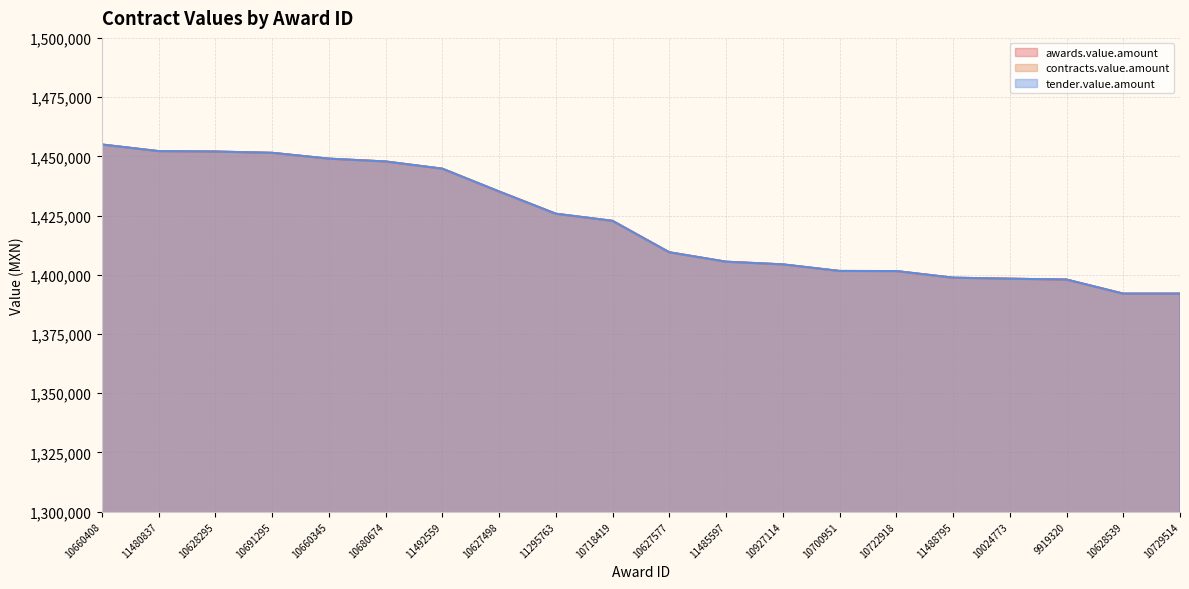

Reading left to right, transcribe all the data shown in this chart.

awards.value.amount: 10660408=1454976.0	11480837=1452179.2	10628295=1452000.0	10691295=1451463.9	10660345=1449000.0	10680674=1447808.0	11492559=1444764.5	10627498=1435135.8	11295763=1425746.1	10718419=1422733.8	10627577=1409462.4	11485597=1405489.6	10927114=1404357.0	10700951=1401578.5	10722918=1401531.7	11488795=1398742.0	10024773=1398307.6	9919320=1397945.3	10628539=1392000.0	10729514=1392000.0
contracts.value.amount: 10660408=1454976.0	11480837=1452179.2	10628295=1452000.0	10691295=1451463.9	10660345=1449000.0	10680674=1447808.0	11492559=1444764.5	10627498=1435135.8	11295763=1425746.1	10718419=1422733.8	10627577=1409462.4	11485597=1405489.6	10927114=1404357.0	10700951=1401578.5	10722918=1401531.7	11488795=1398742.0	10024773=1398307.6	9919320=1397945.3	10628539=1392000.0	10729514=1392000.0
tender.value.amount: 10660408=1454976.0	11480837=1452179.2	10628295=1452000.0	10691295=1451463.9	10660345=1449000.0	10680674=1447808.0	11492559=1444764.5	10627498=1435135.8	11295763=1425746.1	10718419=1422733.8	10627577=1409462.4	11485597=1405489.6	10927114=1404357.0	10700951=1401578.5	10722918=1401531.7	11488795=1398742.0	10024773=1398307.6	9919320=1397945.3	10628539=1392000.0	10729514=1392000.0